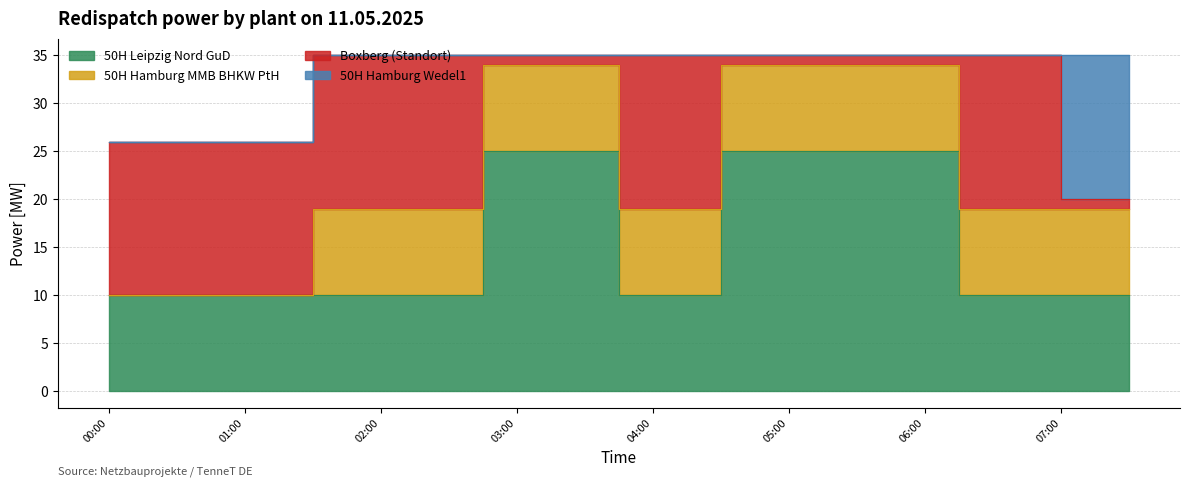

Which series changed the most between 01:45 and 07:15?

50H Leipzig Nord GuD